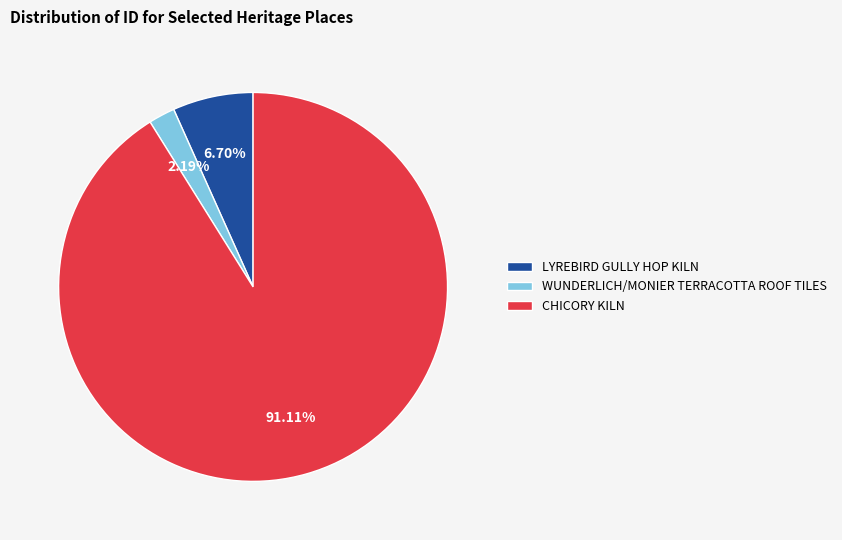

What is the largest slice in the pie chart?

CHICORY KILN